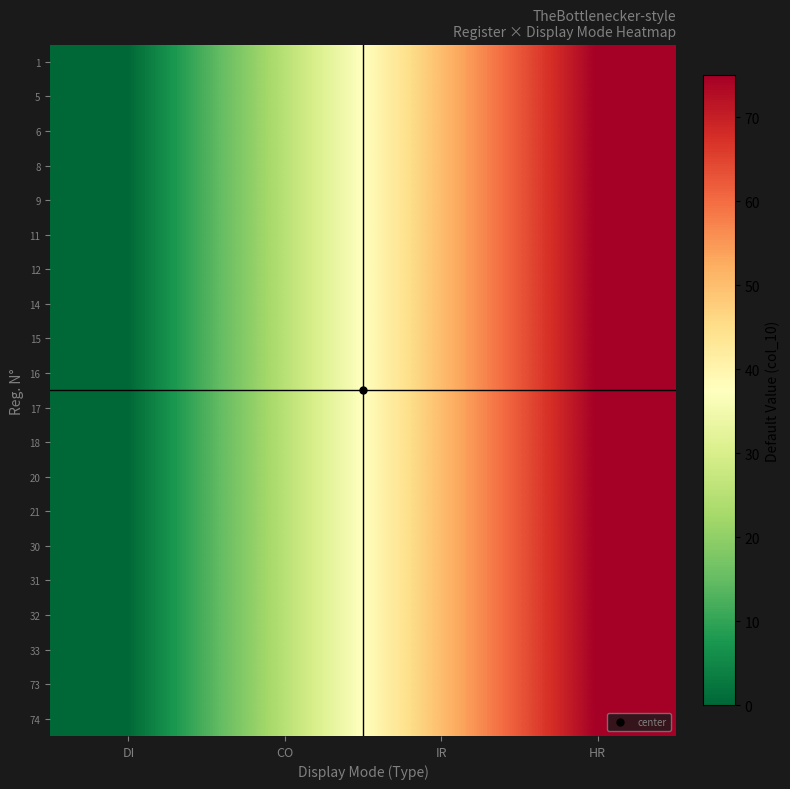

Rank the series at DI from highest to lowest value.

1, 5, 6, 8, 9, 11, 12, 14, 15, 16, 17, 18, 20, 21, 30, 31, 32, 33, 73, 74